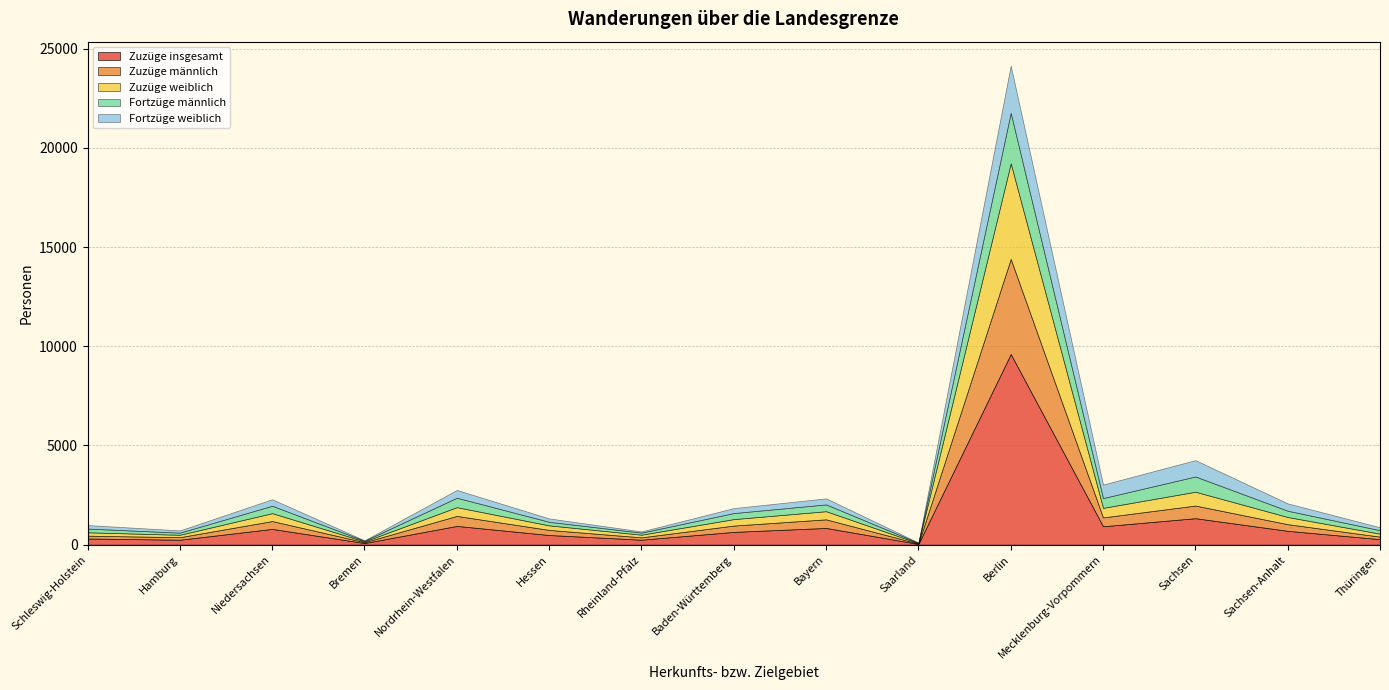

Which category has the highest value across all series?

Berlin